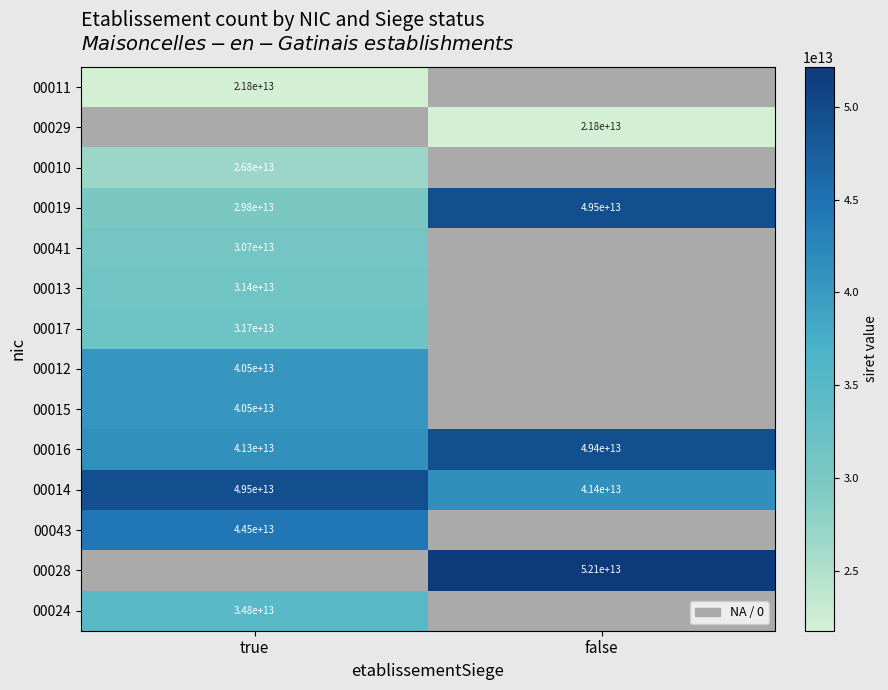

What is the total value across all series at true?

423209186500235